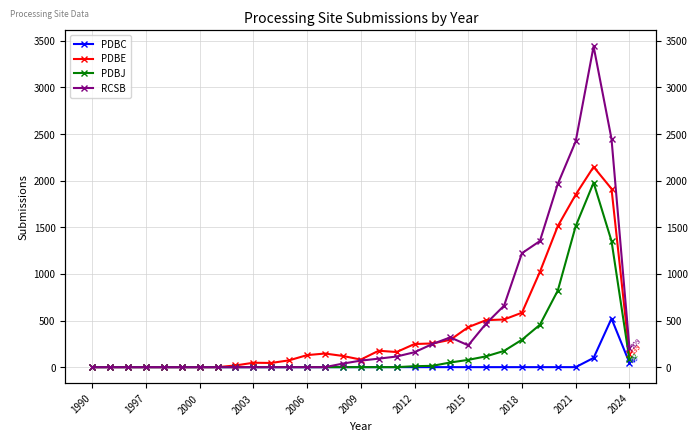

How many data points in PDBE are less than 139?

15